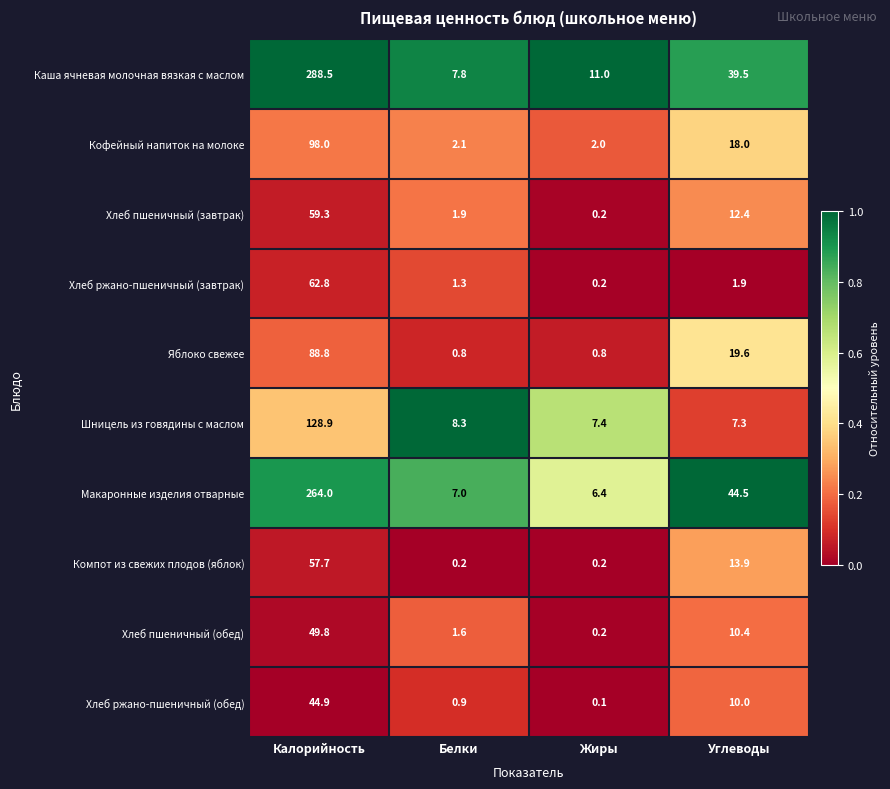

What is the difference between the maximum and minimum values in the Шницель из говядины с маслом series?

121.6